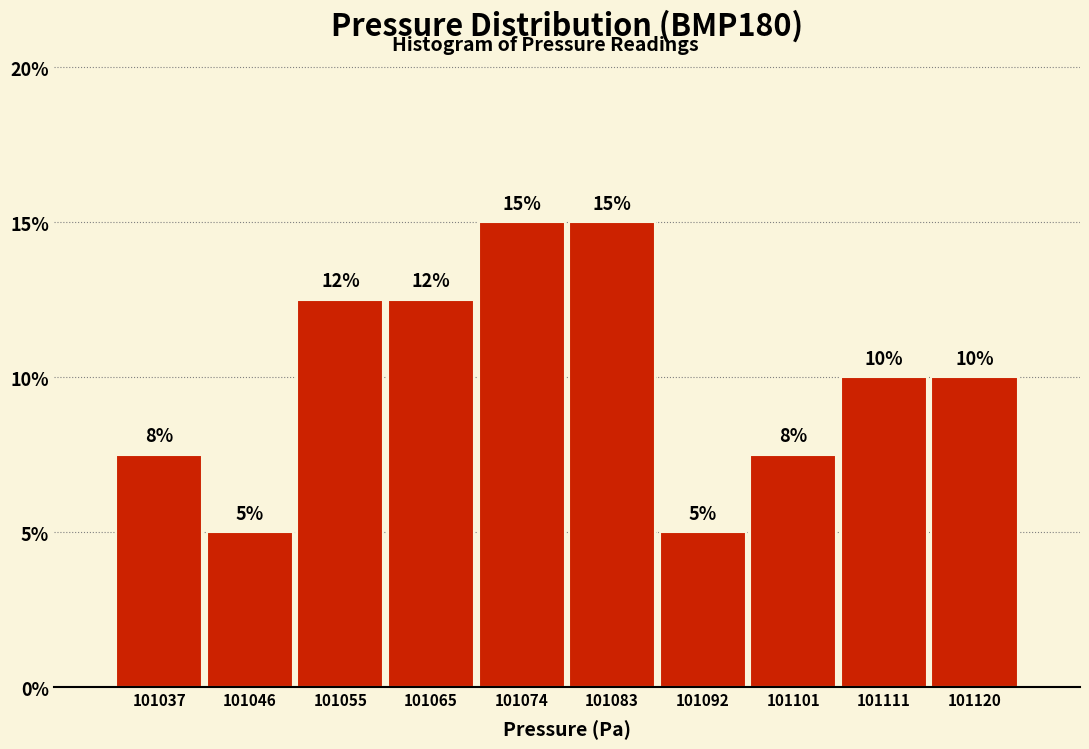

Which has a higher value, 101101 or 101092?

101101